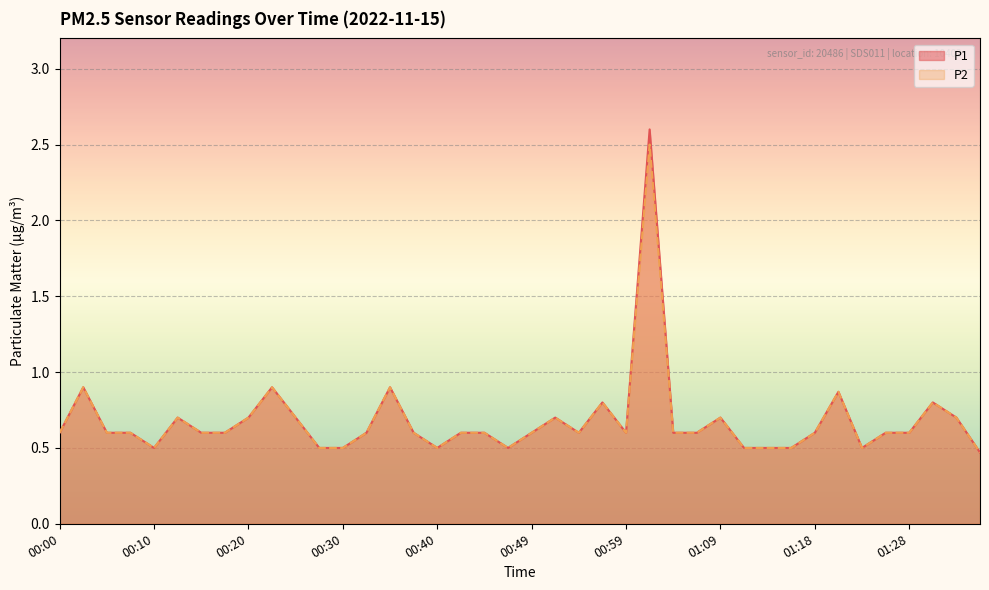

Reading left to right, what are all the values shown in this chart?

P1: 0.6	0.9	0.6	0.6	0.5	0.7	0.6	0.6	0.7	0.9	0.7	0.5	0.5	0.6	0.9	0.6	0.5	0.6	0.6	0.5	0.6	0.7	0.6	0.8	0.6	2.6	0.6	0.6	0.7	0.5	0.5	0.5	0.6	0.9	0.5	0.6	0.6	0.8	0.7	0.5
P2: 0.6	0.9	0.6	0.6	0.5	0.7	0.6	0.6	0.7	0.9	0.7	0.5	0.5	0.6	0.9	0.6	0.5	0.6	0.6	0.5	0.6	0.7	0.6	0.8	0.6	2.5	0.6	0.6	0.7	0.5	0.5	0.5	0.6	0.9	0.5	0.6	0.6	0.8	0.7	0.5